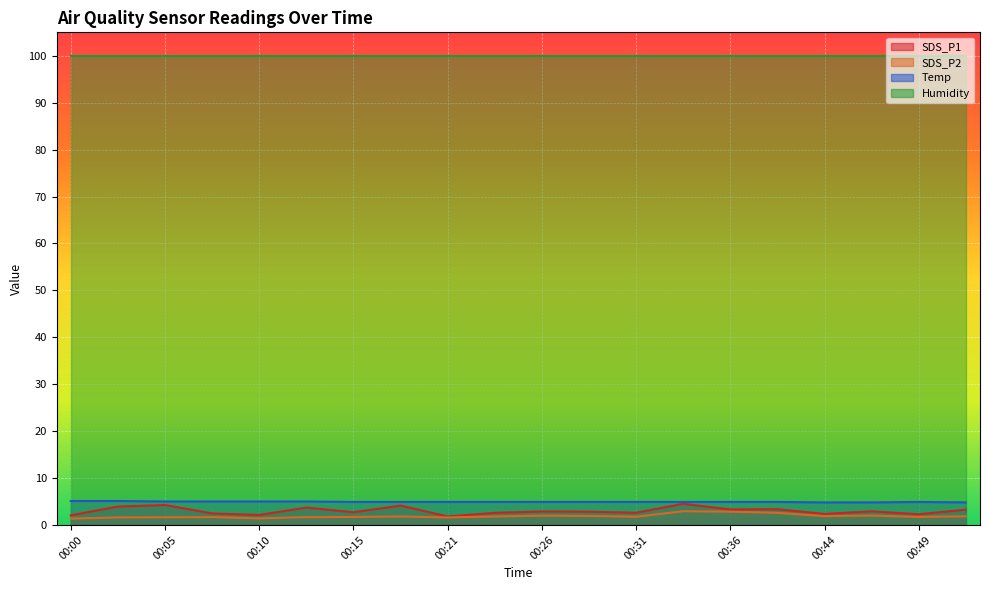

What is the minimum value for SDS_P1?

1.8